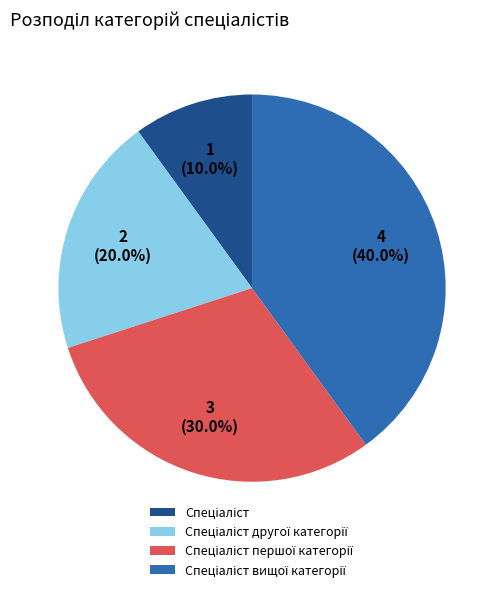

Is there a majority slice in this chart?

No